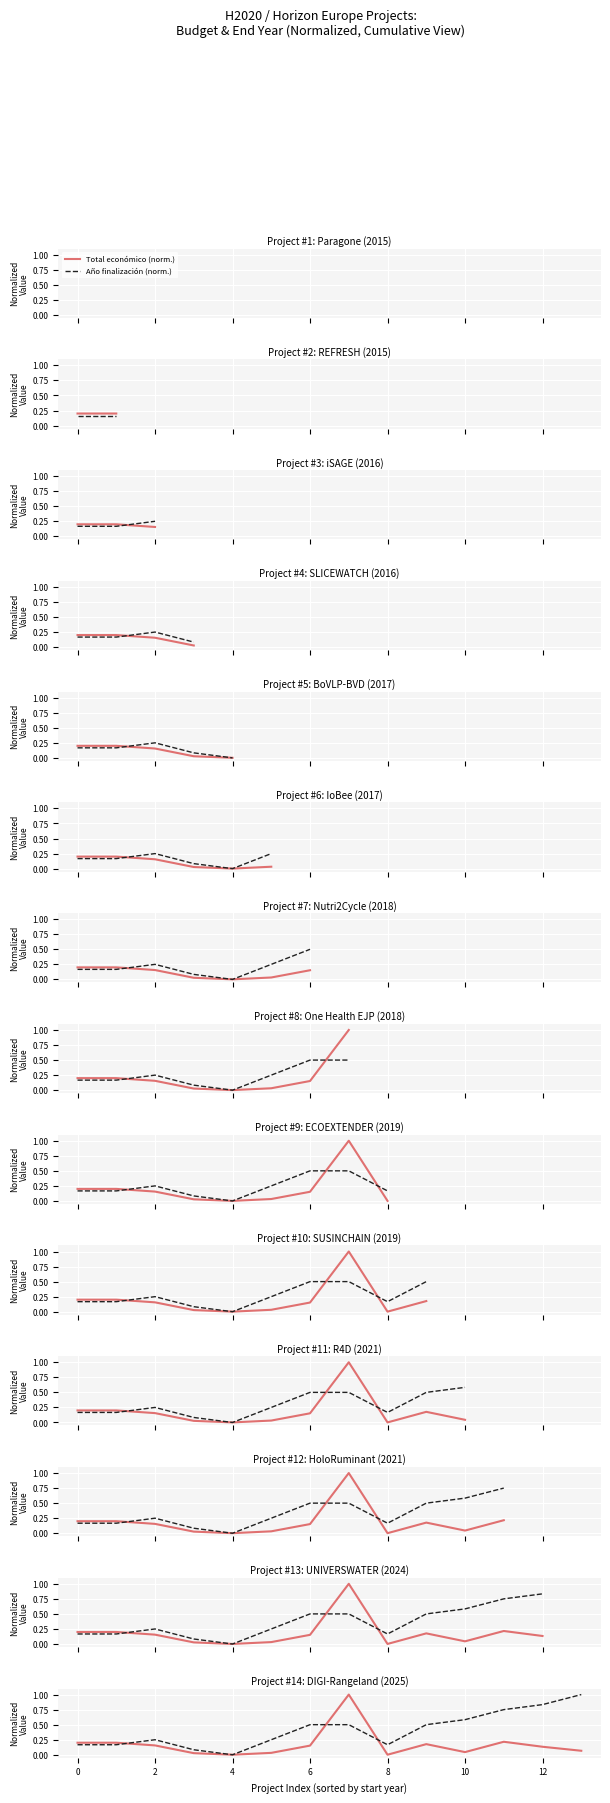

Which series ends up on top after the final intersection of Año finalización (norm.) and Total económico (norm.)?

Año finalización (norm.)